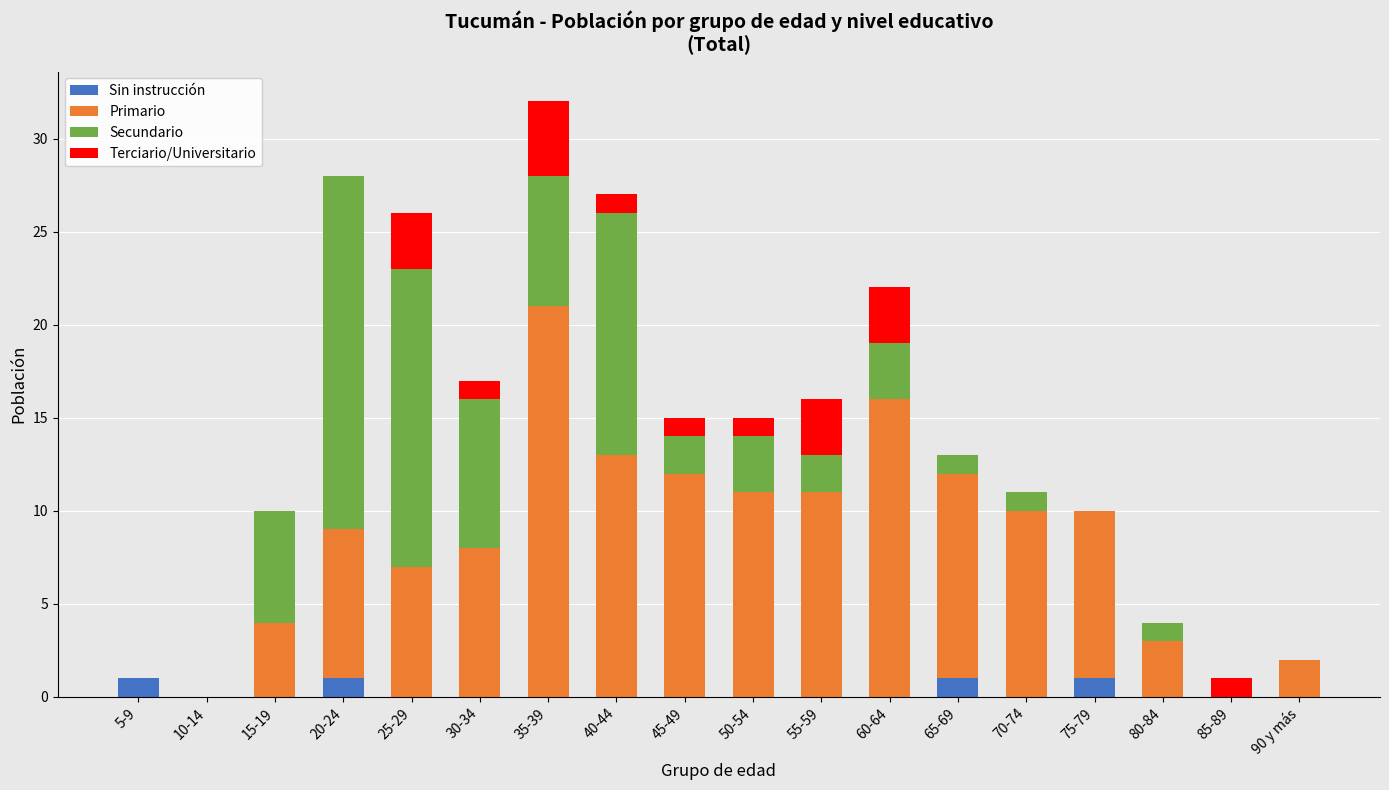

At which category is the sum across all series the highest?

35-39